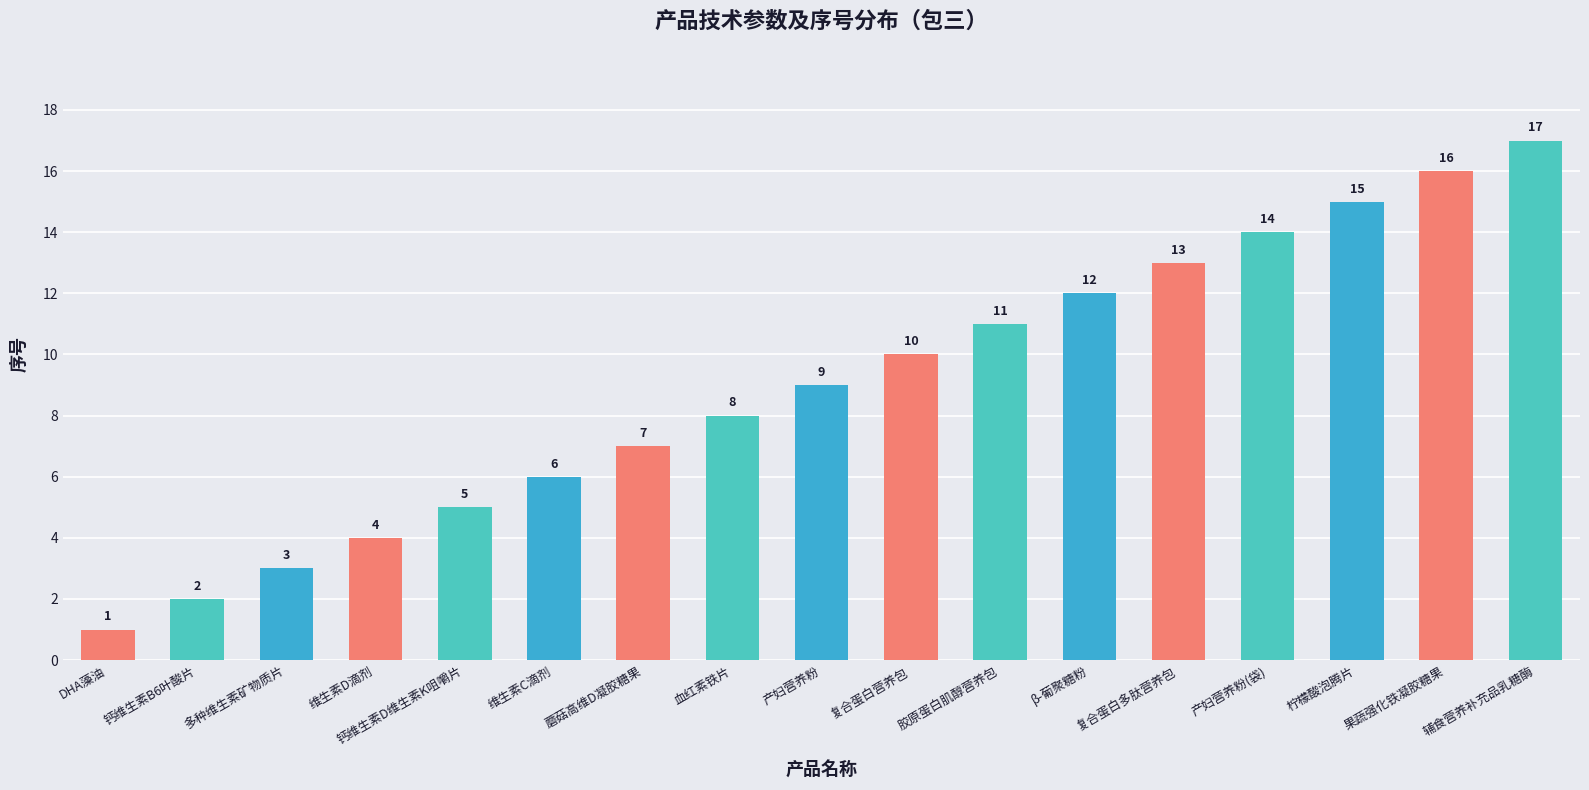

The value at 胶原蛋白肌醇营养包 is 17. True or false?

False